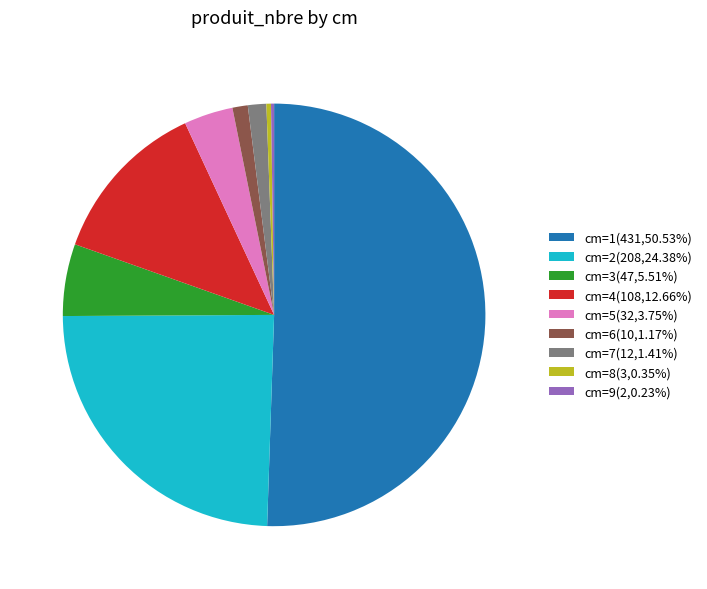

Does cm=5(32,3.75%) represent more than half of the total?

No